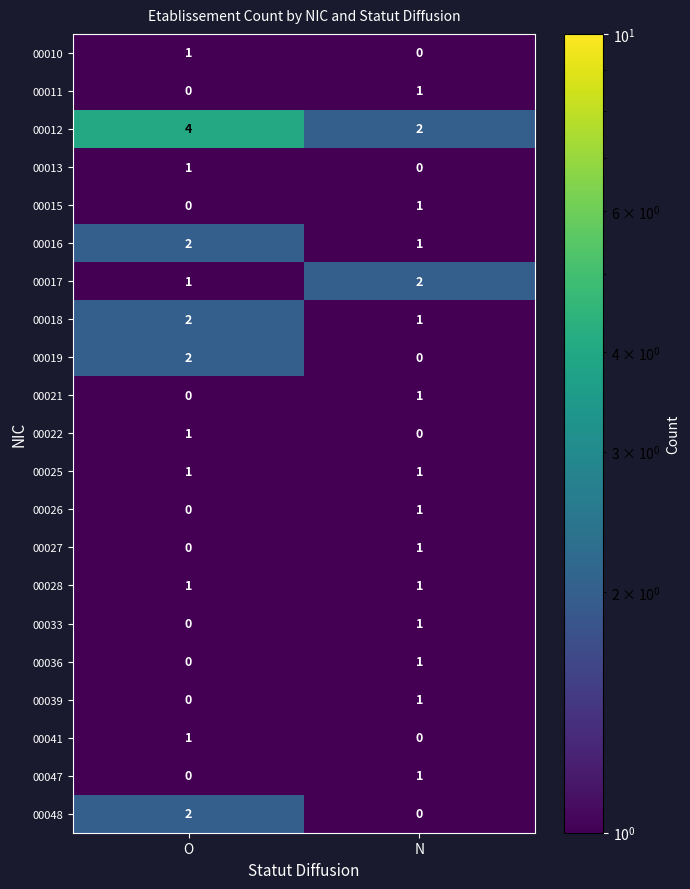

At which label is 00039 closest to 0?

O